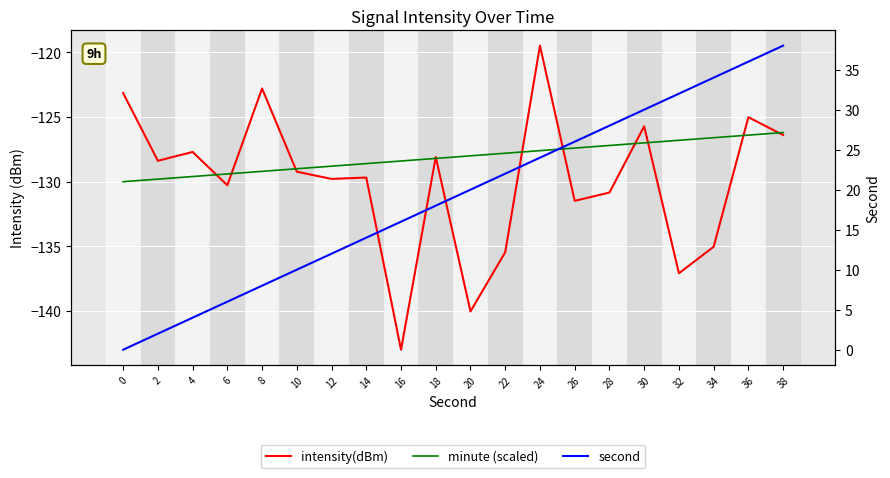

Which label corresponds to the smallest value in the chart?

16